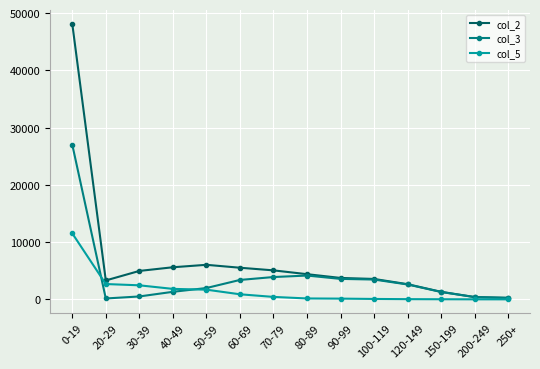

Rank the series by their average value, from highest to lowest.

col_2, col_3, col_5